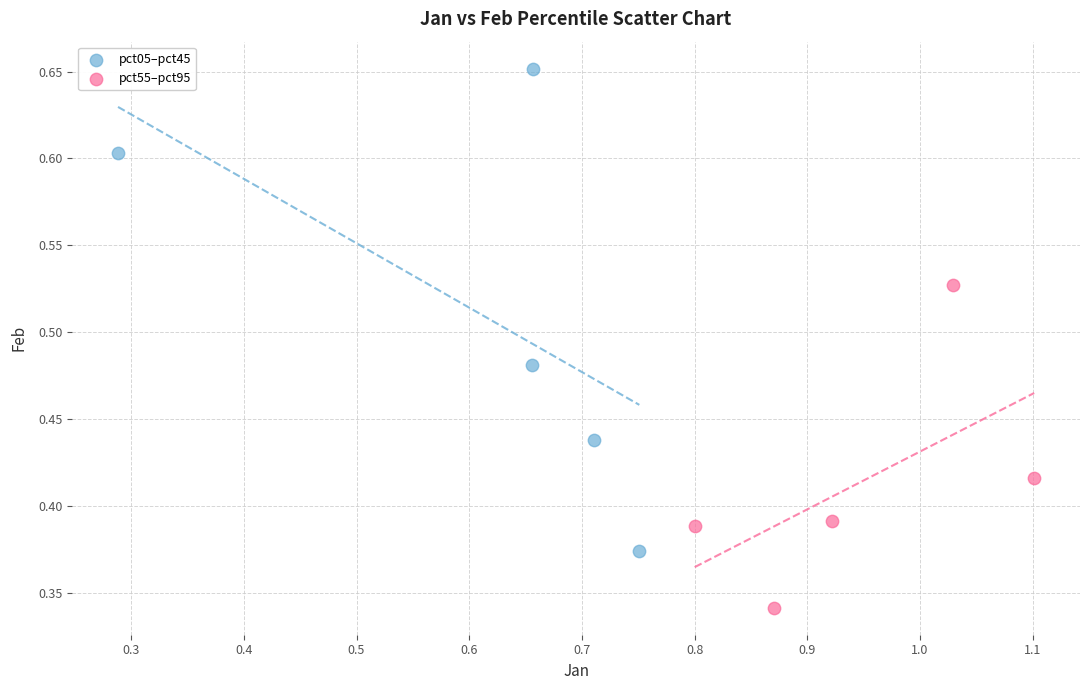

Which series contains the lowest Y value?

pct55–pct95